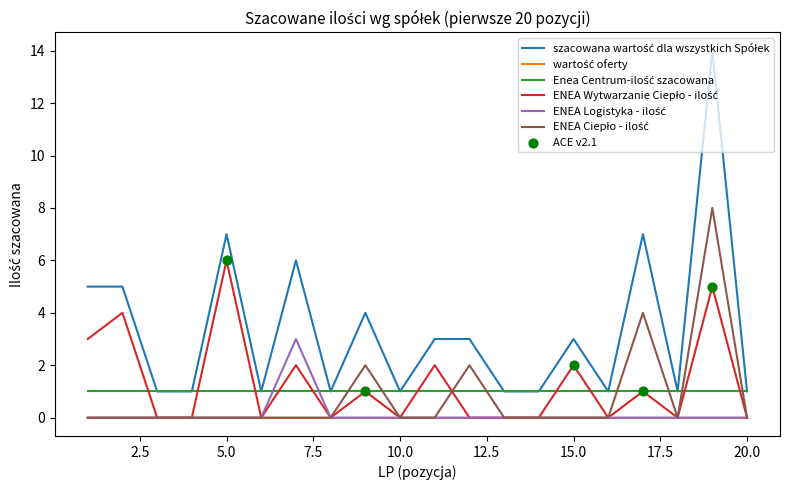

What is the greatest value displayed?

14